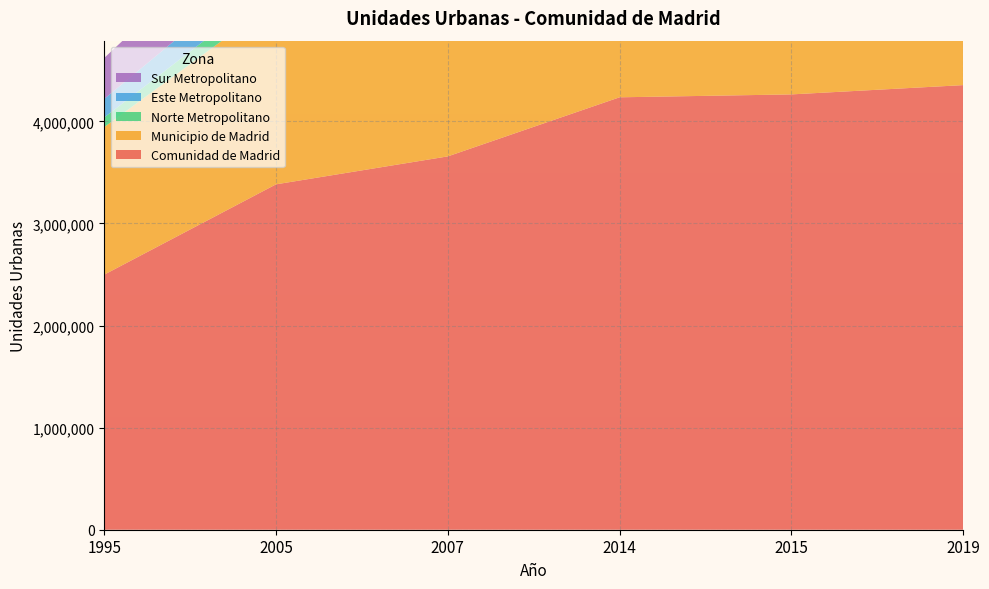

Reading left to right, extract all data points from this chart.

Comunidad de Madrid: 2005=3383688	2007=3657396	2014=4236240	2015=4264610	2019=4355574	1995=2498953
Municipio de Madrid: 2005=1795255	2007=1925804	2014=2120695	2015=2137063	2019=2193235	1995=1445745
Norte Metropolitano: 2005=152684	2007=166432	2014=209424	2015=211765	2019=219792	1995=94667
Este Metropolitano: 2005=283208	2007=311497	2014=385725	2015=387695	2019=395403	1995=181786
Sur Metropolitano: 2005=583805	2007=636858	2014=795987	2015=800544	2019=810456	1995=401137